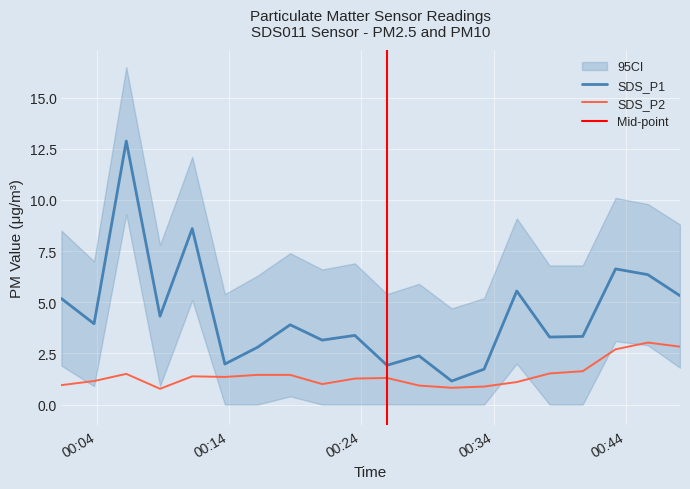

Which has a higher value, 2021/01/26 00:11:13 or 2021/01/26 00:01:20?

2021/01/26 00:11:13